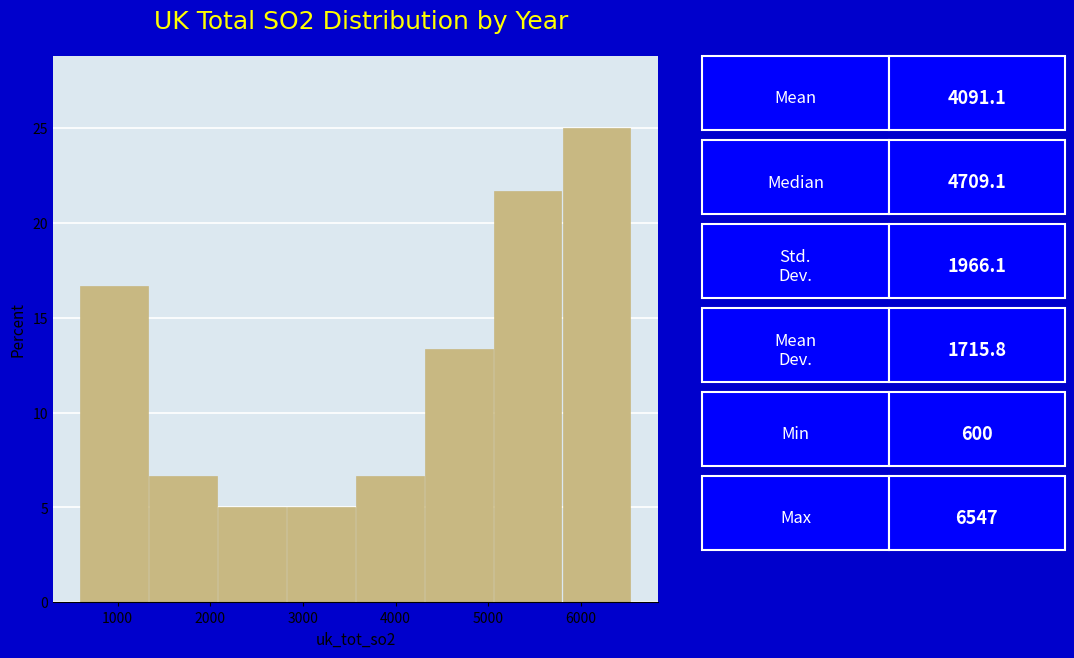

What is the height of the bar covering 5100 to 5800 on the x-axis? Neither the bar edges nor the heights are printed on the chart, so give them approximately, as read against the axes.

21.5